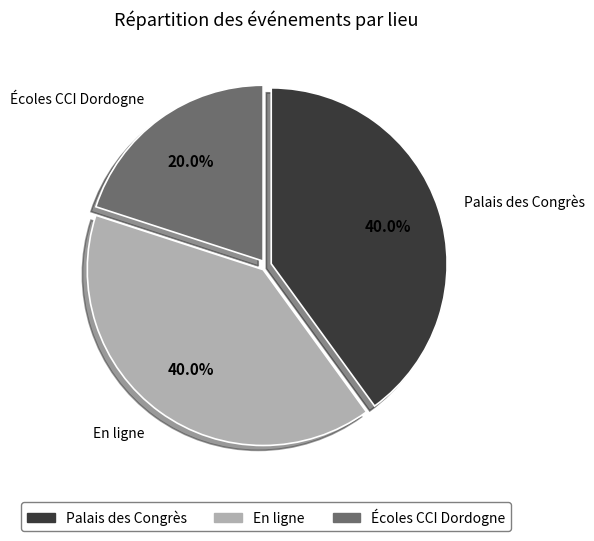

Combined, what portion of the pie is En ligne and Palais des Congrès?

80.0%